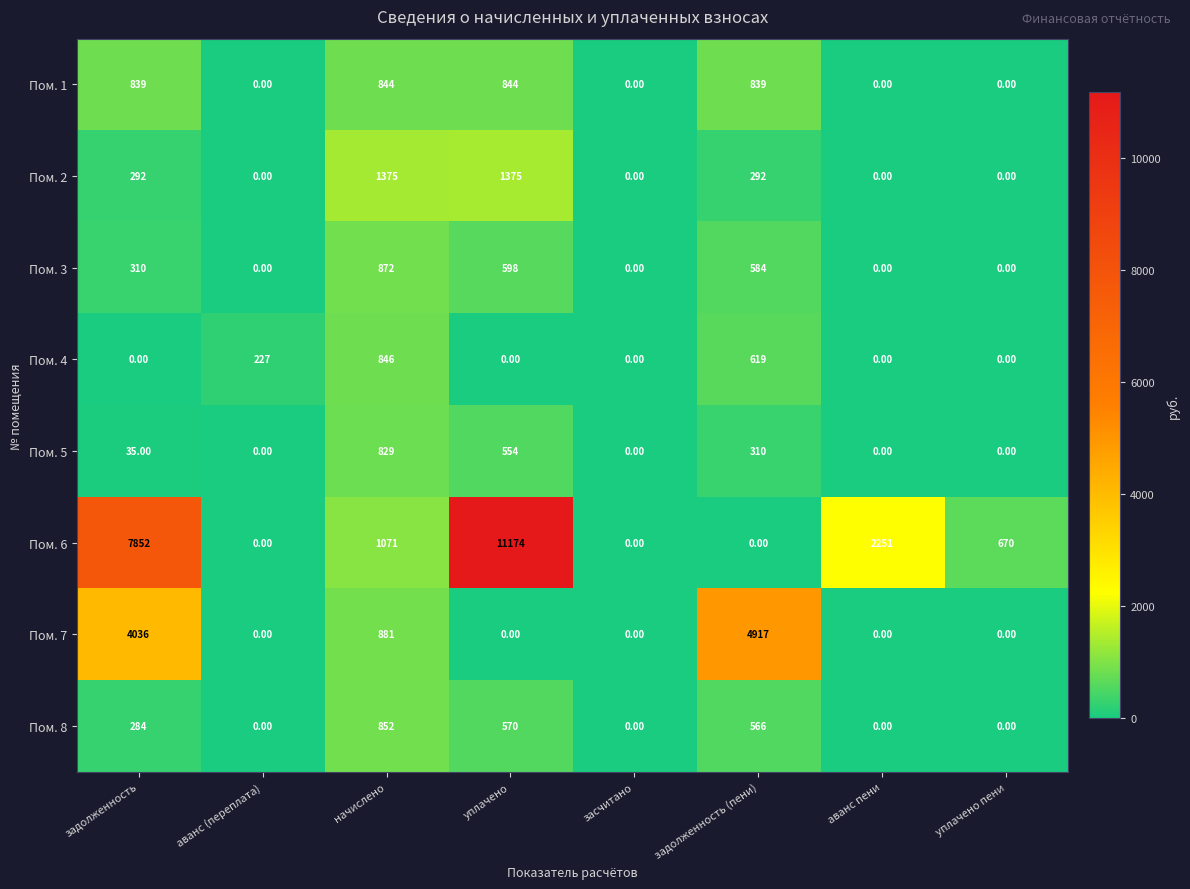

How many categories are shown in the chart?

8